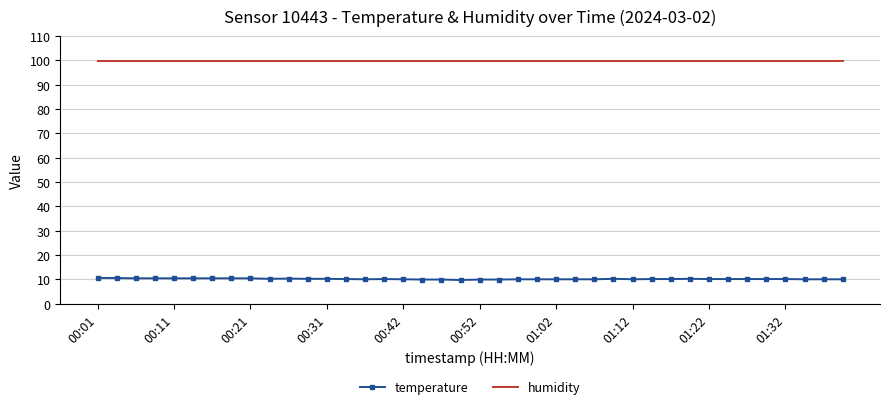

Which series has the largest total across all categories?

humidity